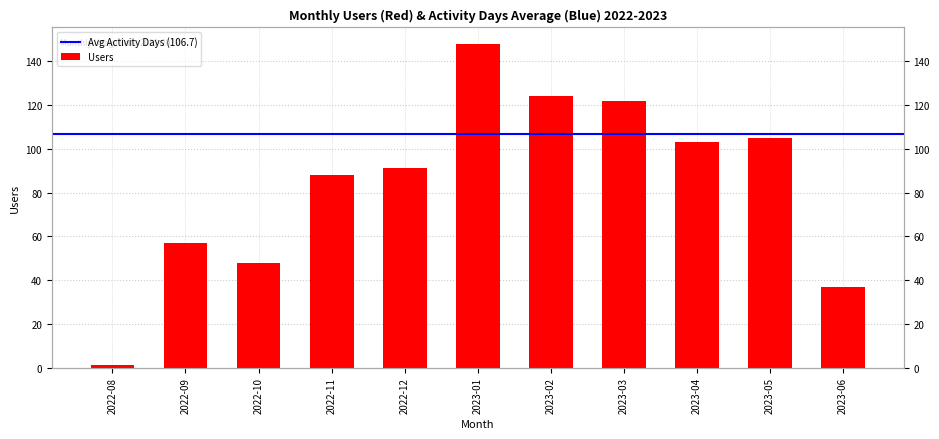

What is the ratio of the value at 2022-12 to the value at 2023-02?

0.7